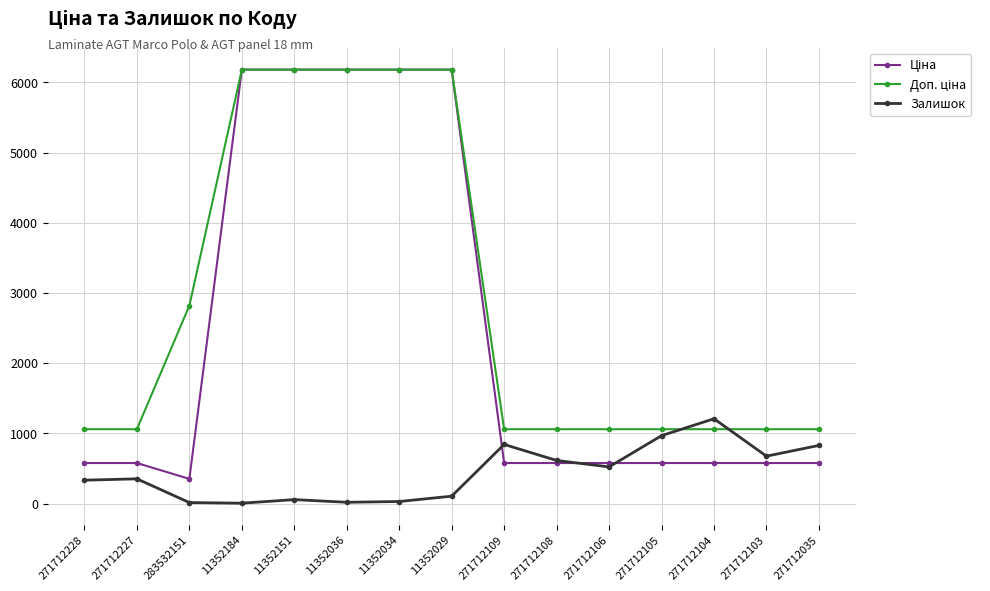

What is the difference between the highest and lowest values at 271712105?

481.9